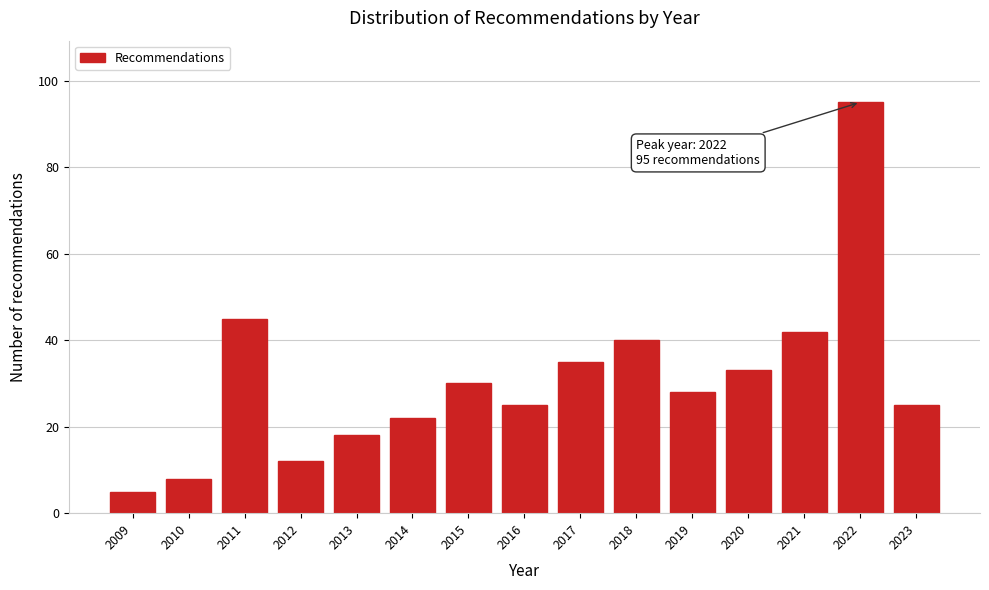

Reading right to left, list all the values displayed in this chart.

25	95	42	33	28	40	35	25	30	22	18	12	45	8	5